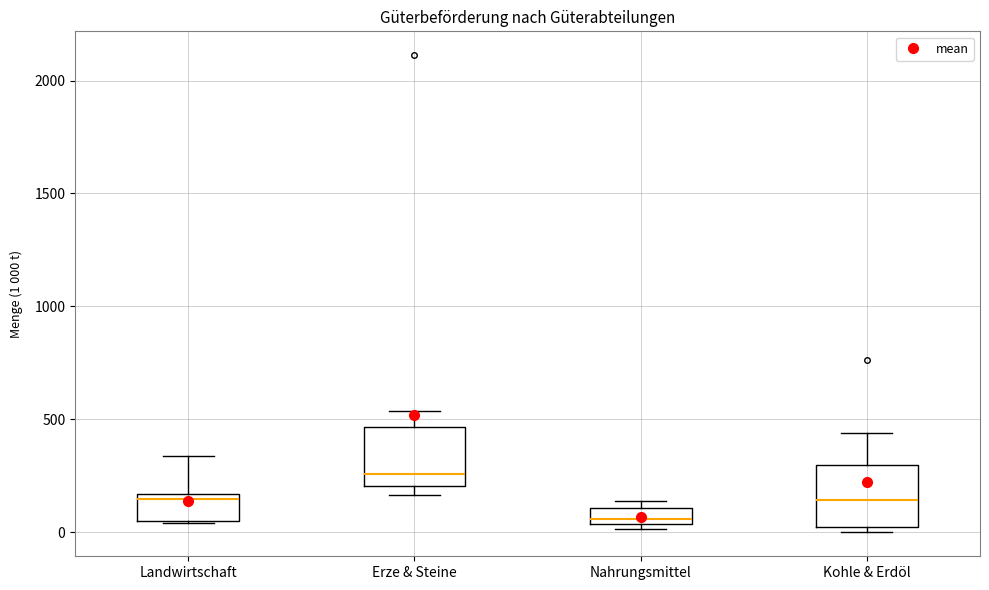

Which box's median line is the highest?

Erze & Steine